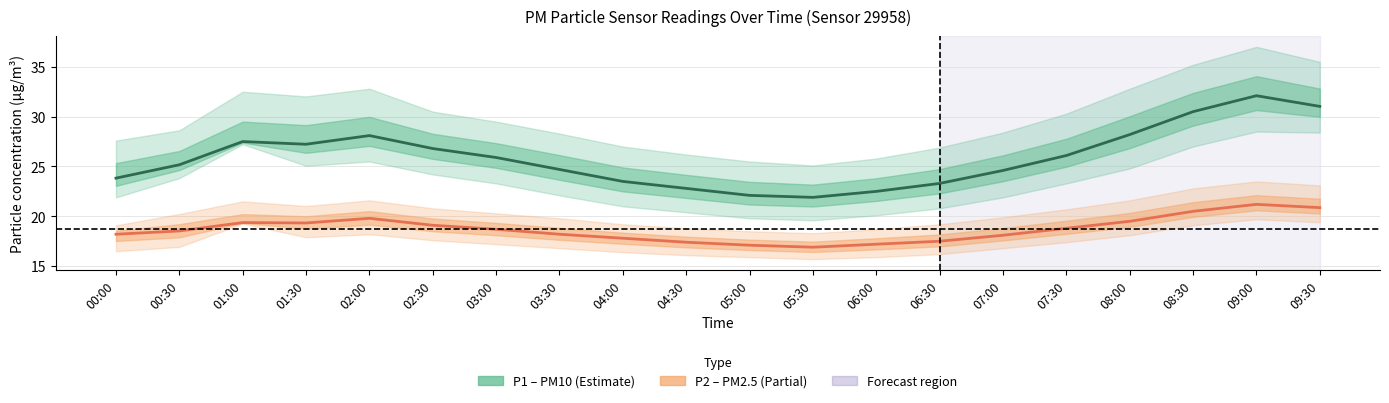

Which series has the largest range (max minus min)?

P1 (PM10)